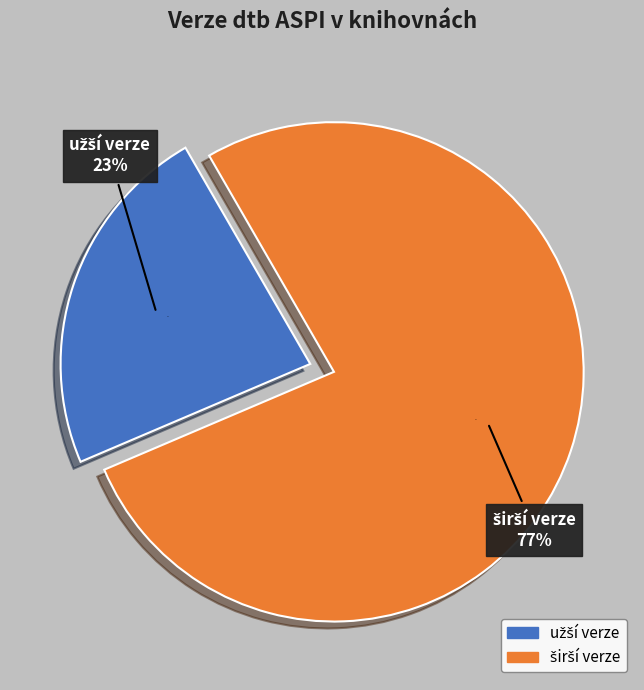

True or false: užší verze accounts for 9% of the total.

False